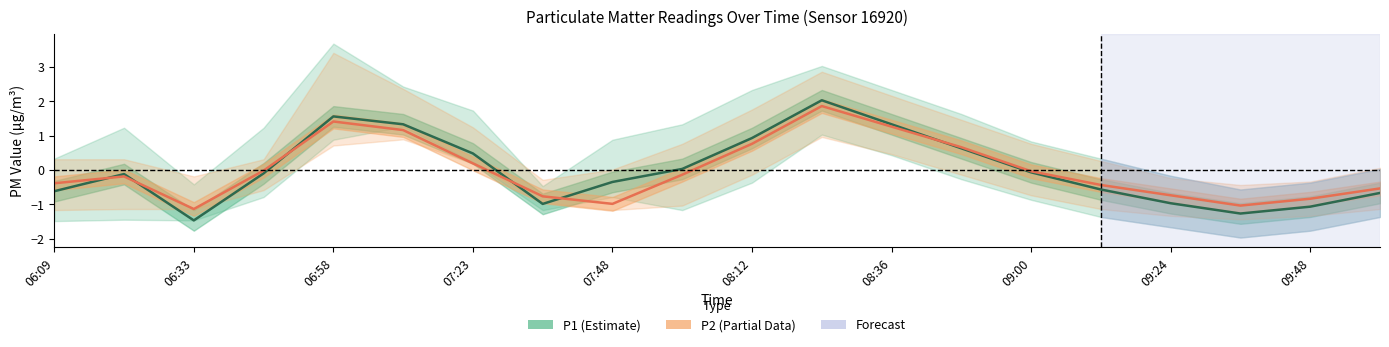

What is the label of the 20th point from the right?

06:09